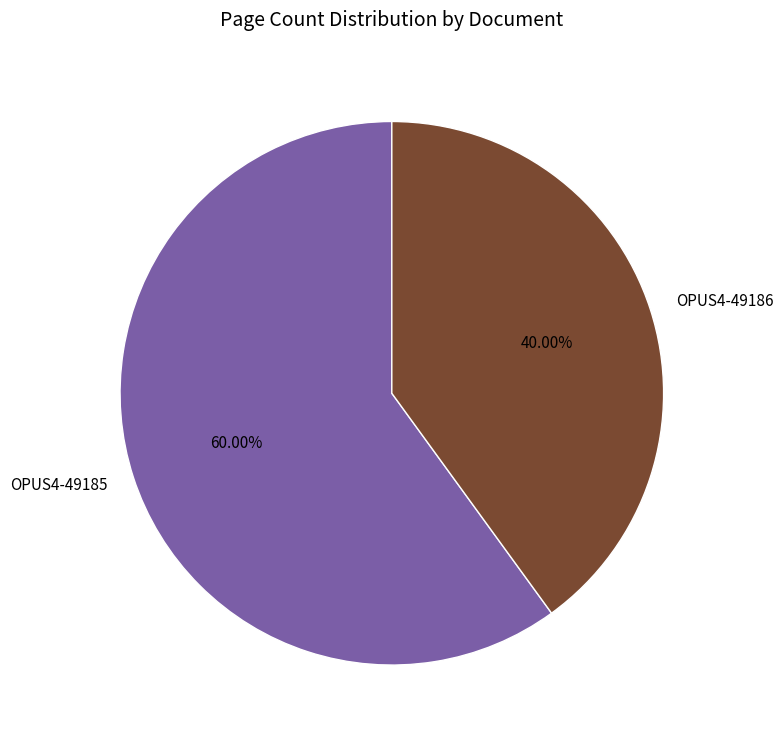

Which category has the smallest portion of the pie?

OPUS4-49186